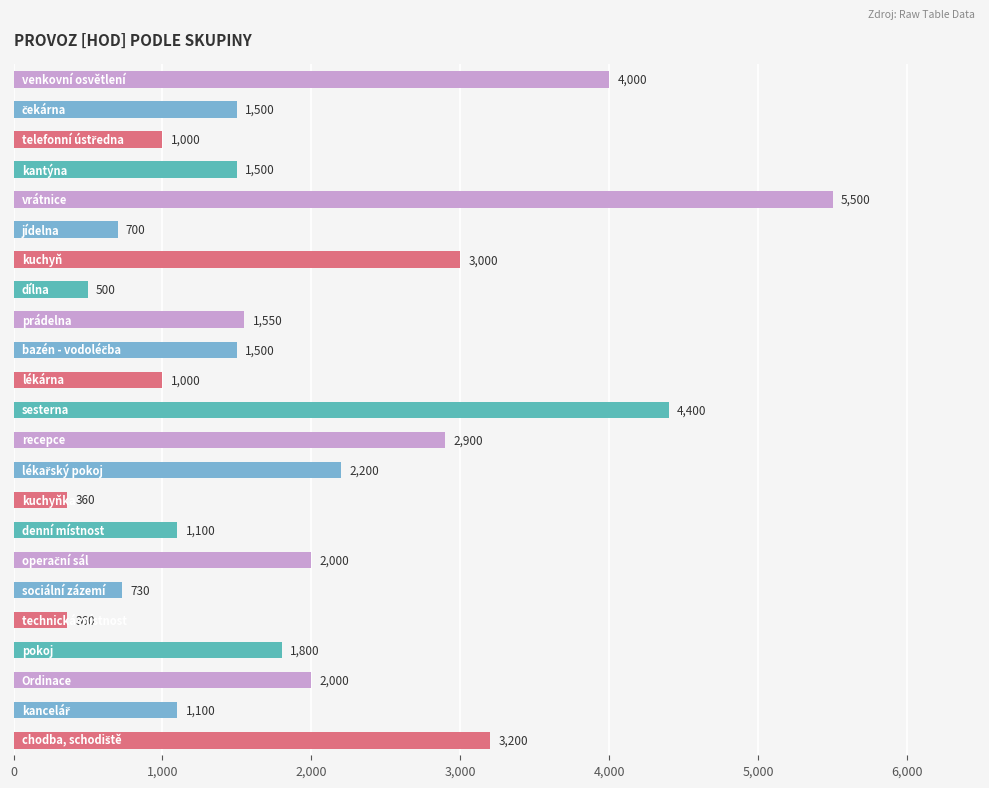

What is the average value?

1909